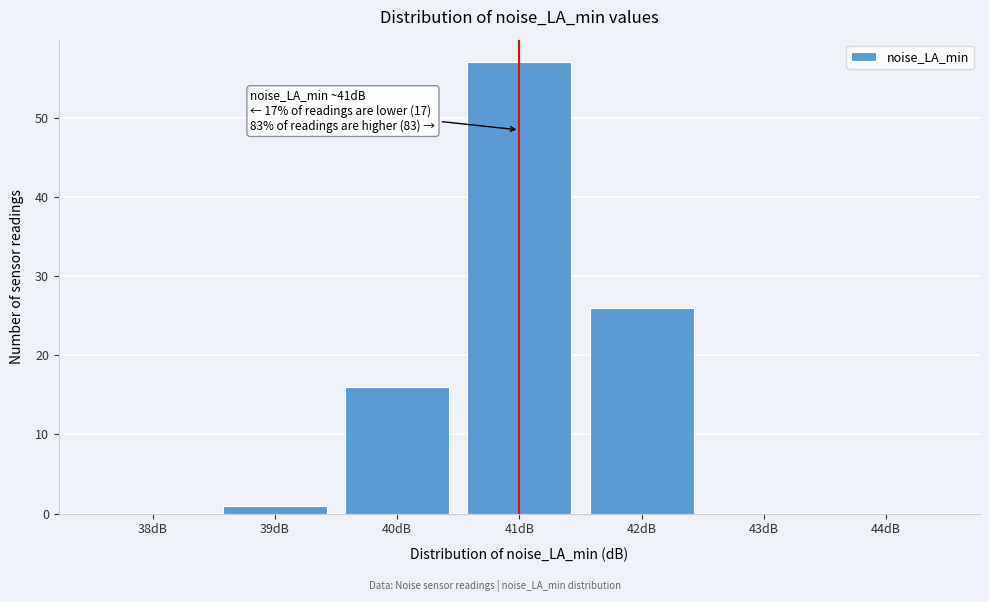

Reading right to left, extract all data points from this chart.

44dB=0	43dB=0	42dB=26	41dB=57	40dB=16	39dB=1	38dB=0